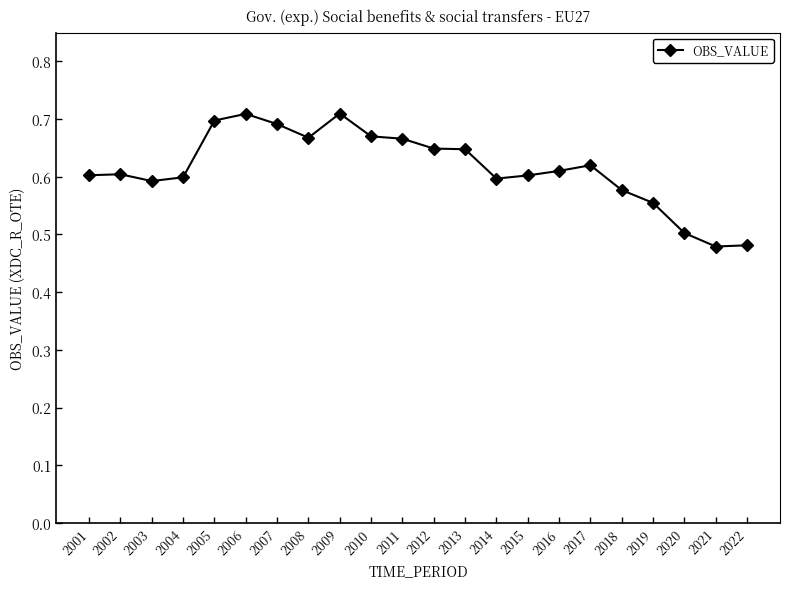

Between 2001 and 2022, which is larger?

2001